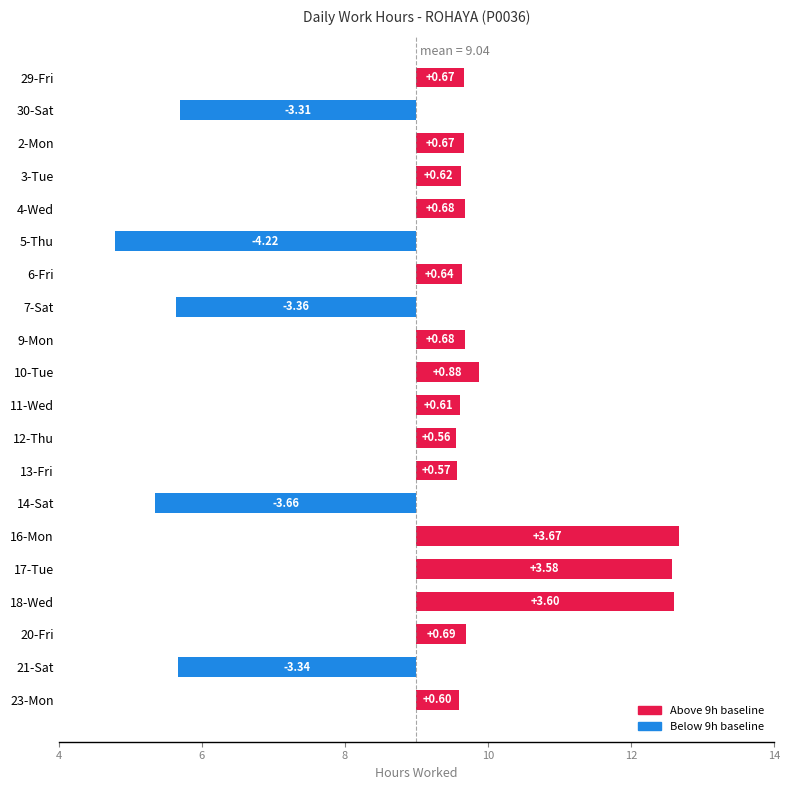

Are the bars horizontal?

Yes